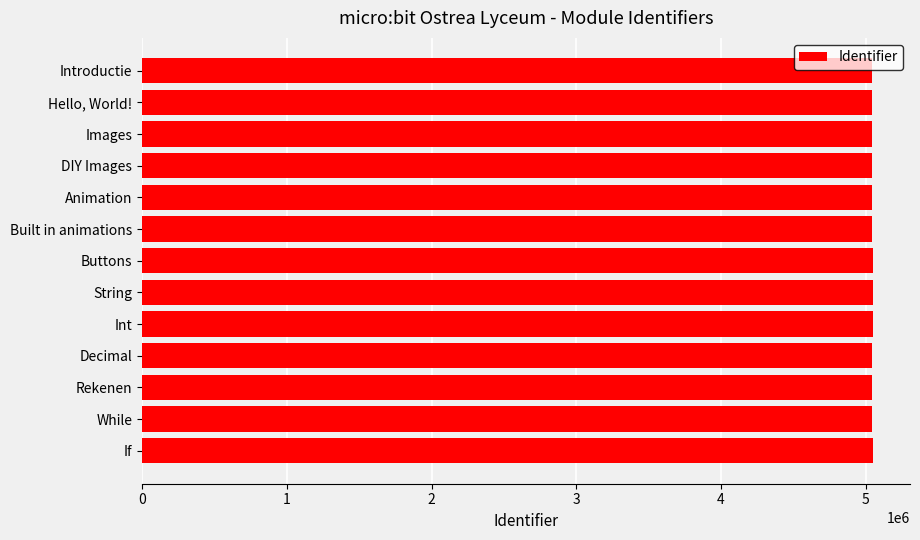

What is the ratio of the value at DIY Images to the value at Int?

1.0